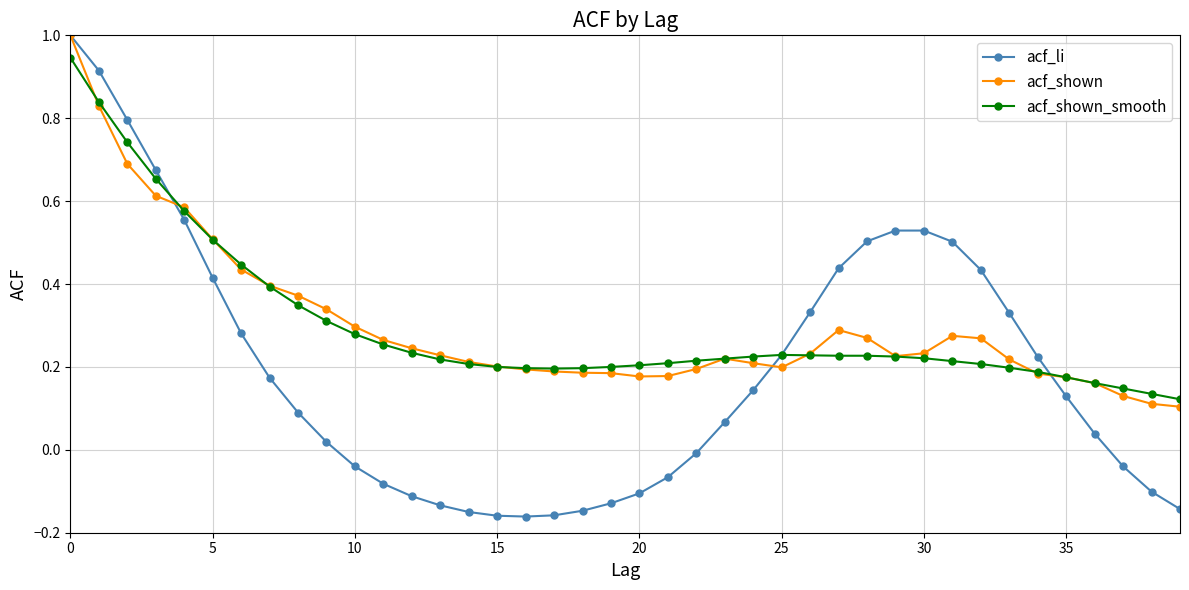

What is the highest value of the acf_li series?

1.0